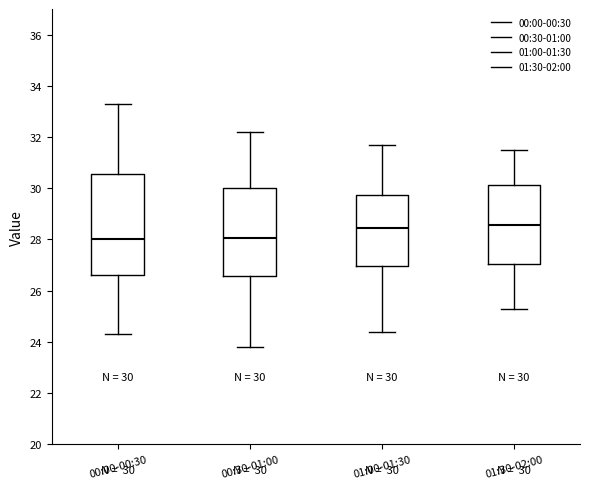

Which box is the tallest, from its lower edge to its upper edge?

00:00-00:30